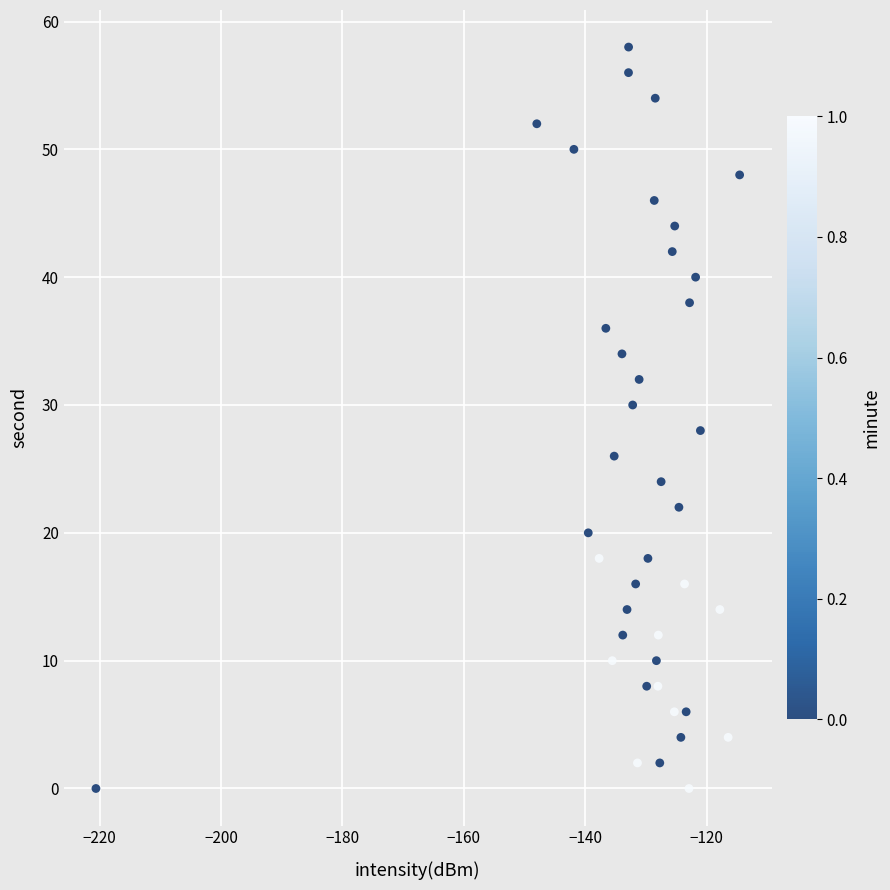

What is the range of Y values (max minus min)?

58